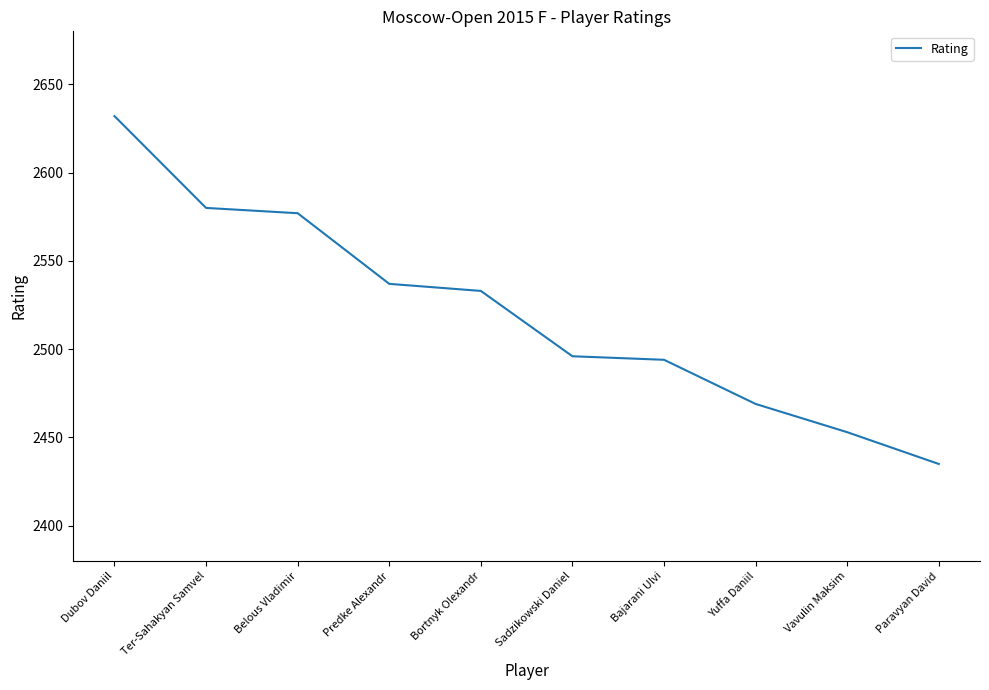

What is the smallest value displayed?

2435